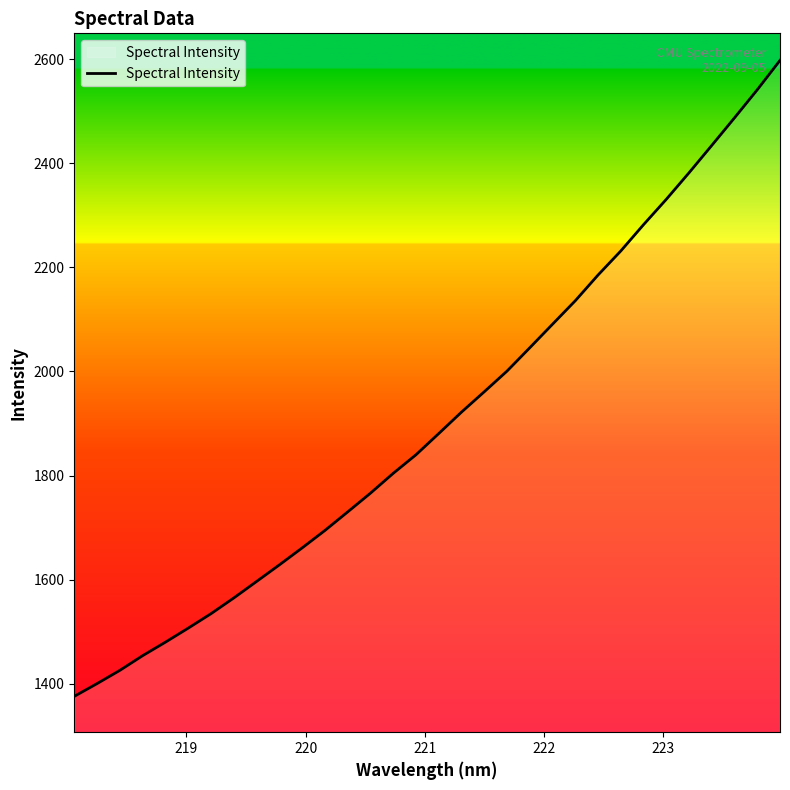

What is the minimum value shown in the chart?

1376.1